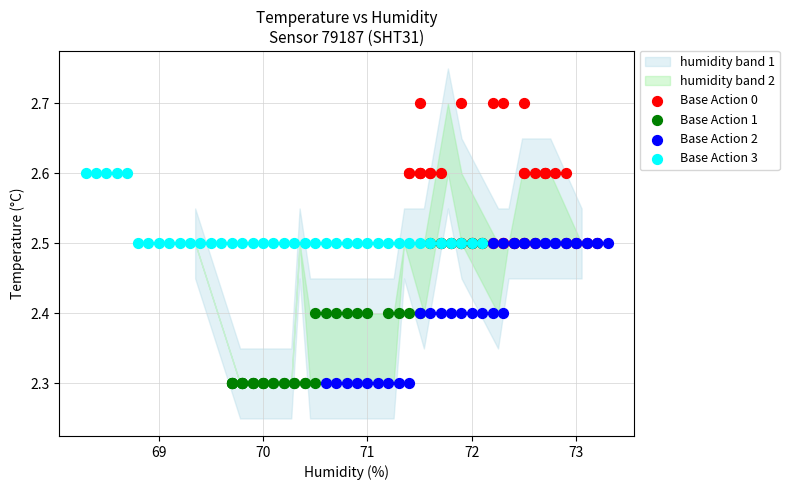

Which series reaches the maximum Y coordinate?

Base Action 0